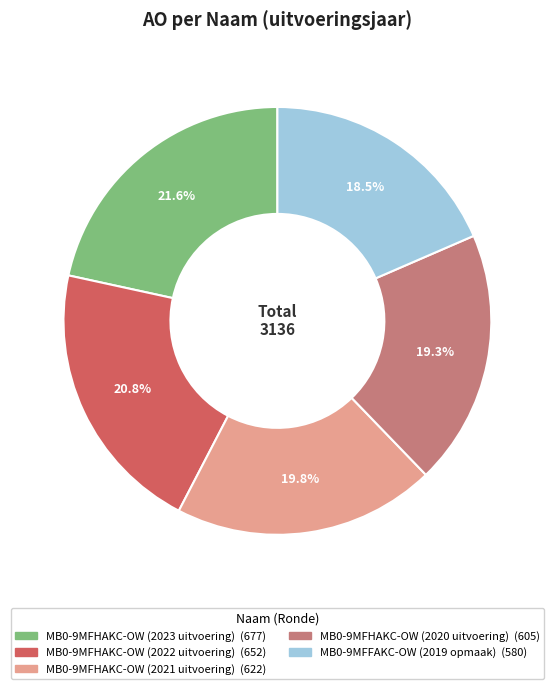

To the nearest percent, what is the difference between the largest and smallest slice percentages?

3%